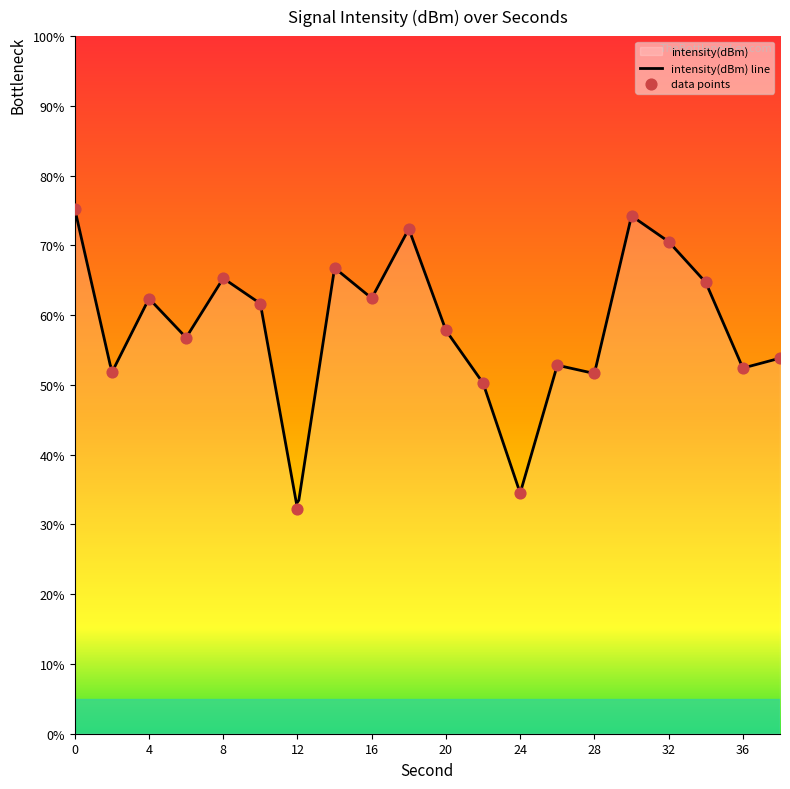

What is the change in value from 20 to 30?

+16.4